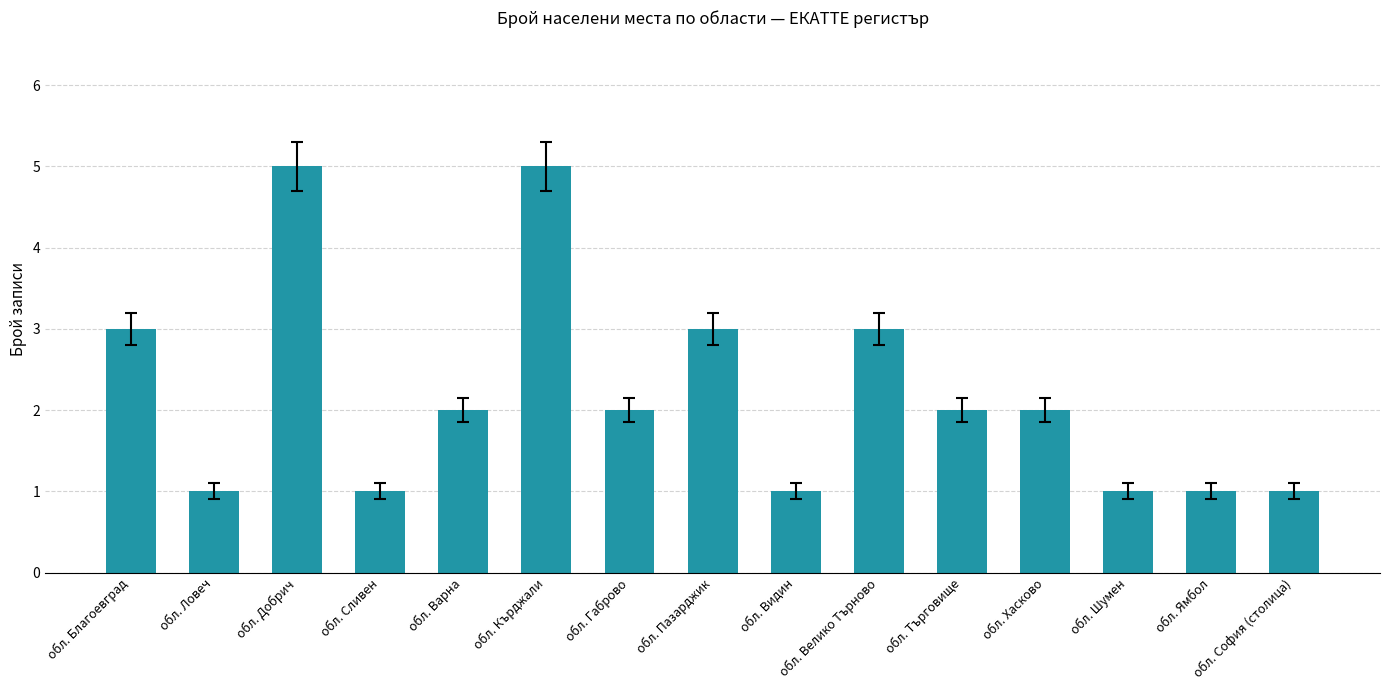

Reading left to right, what are all the values shown in this chart?

обл. Благоевград=3	обл. Ловеч=1	обл. Добрич=5	обл. Сливен=1	обл. Варна=2	обл. Кърджали=5	обл. Габрово=2	обл. Пазарджик=3	обл. Видин=1	обл. Велико Търново=3	обл. Търговище=2	обл. Хасково=2	обл. Шумен=1	обл. Ямбол=1	обл. София (столица)=1